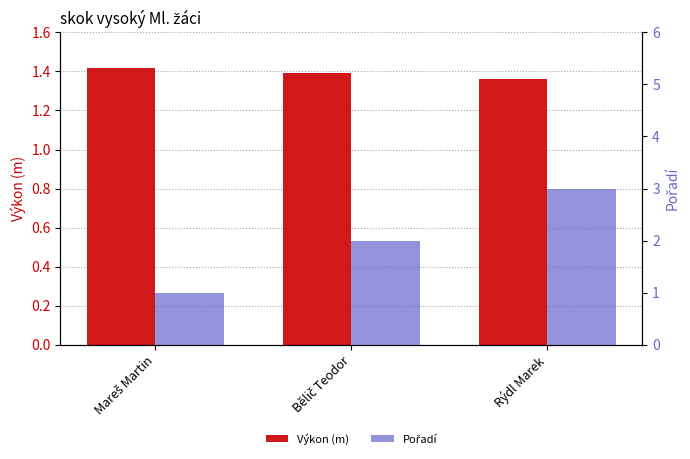

Reading right to left, transcribe all the data shown in this chart.

Výkon (m): Rýdl Marek=1.4	Bělič Teodor=1.4	Mareš Martin=1.4
Pořadí: Rýdl Marek=3.0	Bělič Teodor=2.0	Mareš Martin=1.0